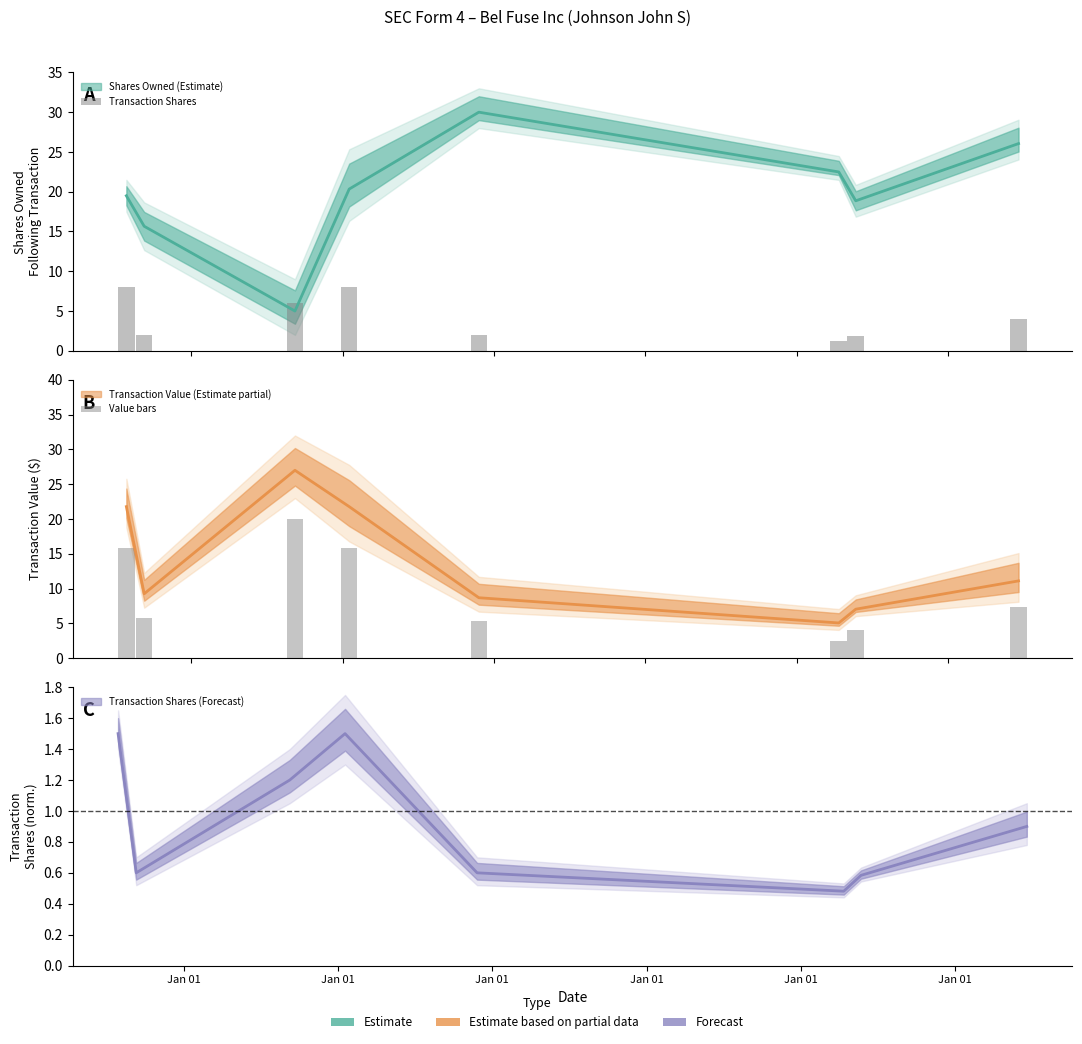

The value of Value bars at Jan 01 is 5.4. True or false?

True